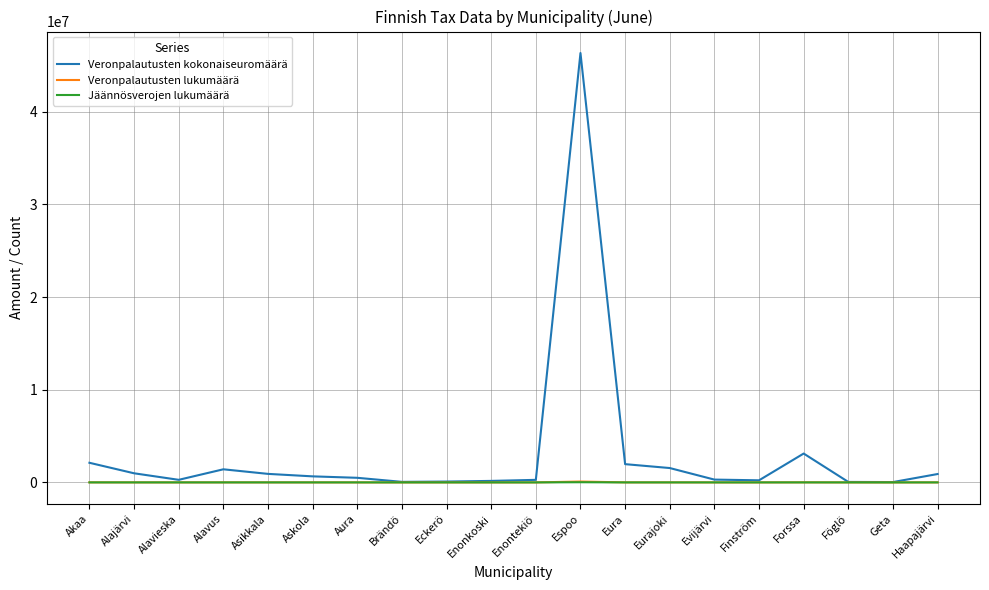

At which category is the sum across all series the highest?

Espoo